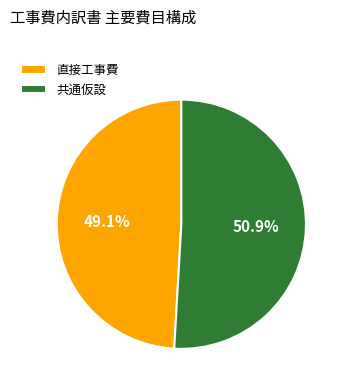

The 直接工事費 slice represents 60% of the pie. True or false?

False